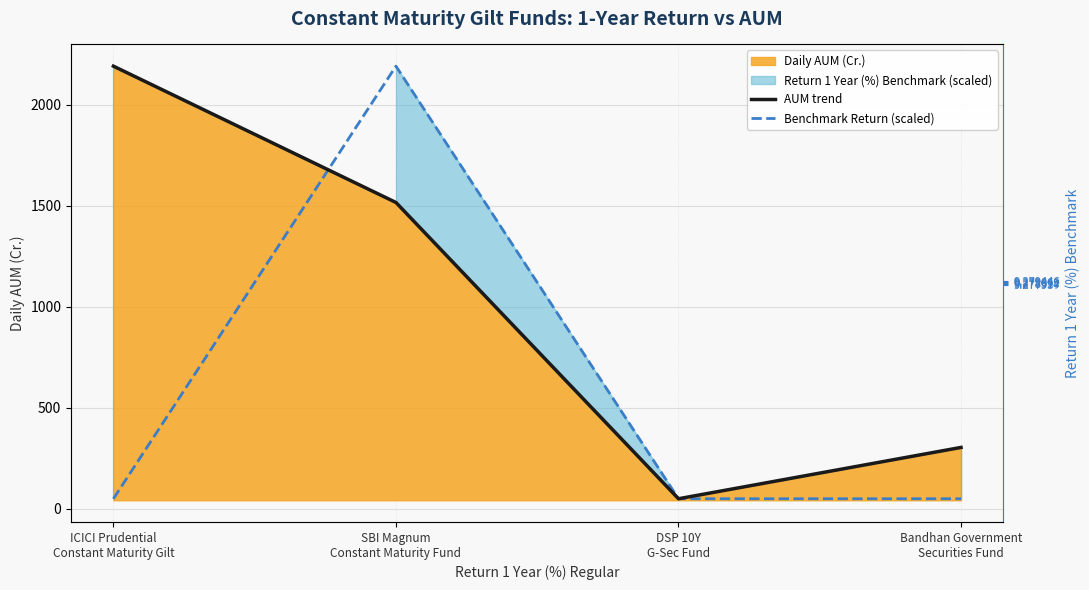

Between ICICI Prudential
Constant Maturity Gilt and Bandhan Government
Securities Fund, which series saw the biggest shift?

AUM trend